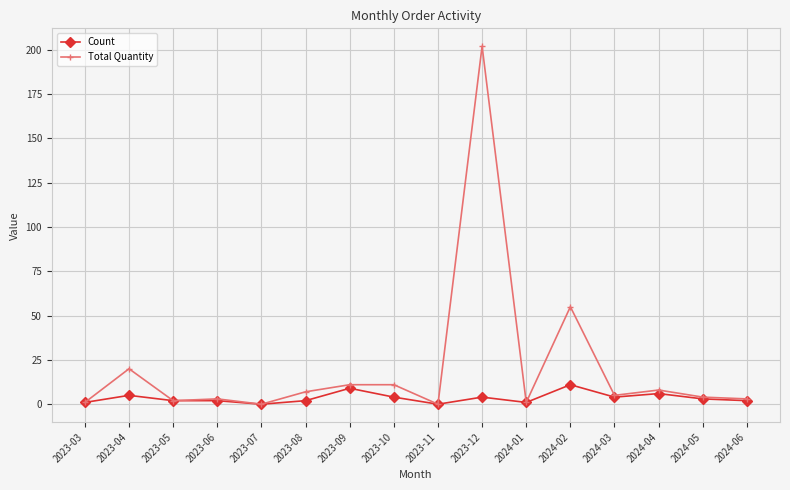

What position from the right is 2023-07?

12